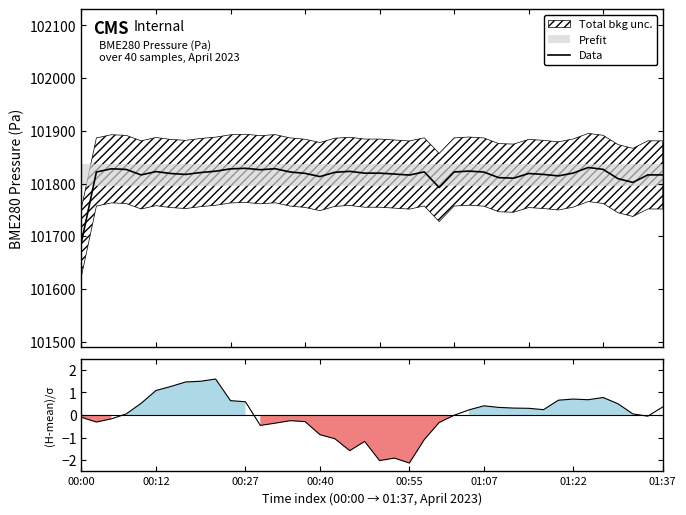

What is the difference between the second highest and minimum values?

139.6